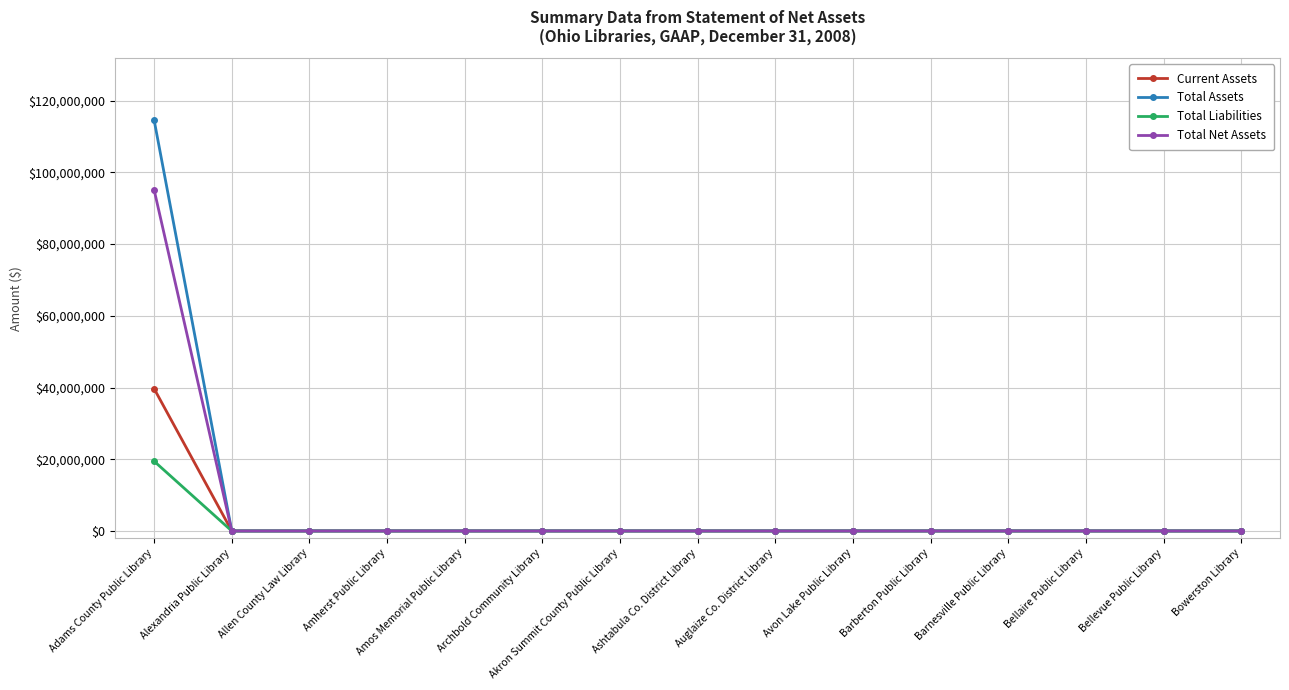

At which category is the sum across all series the highest?

Adams County Public Library